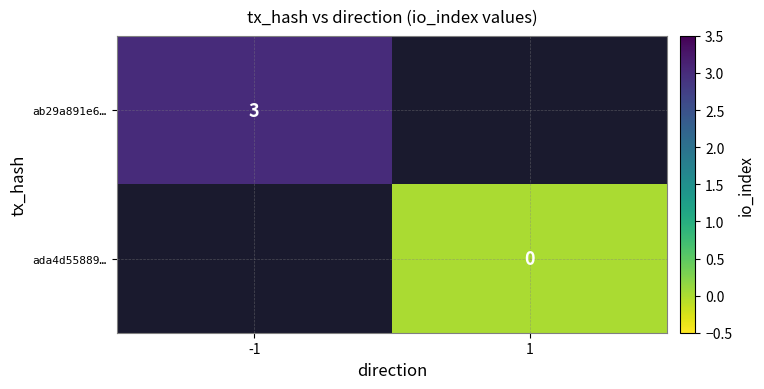

At how many categories does at least one series exceed 2?

1